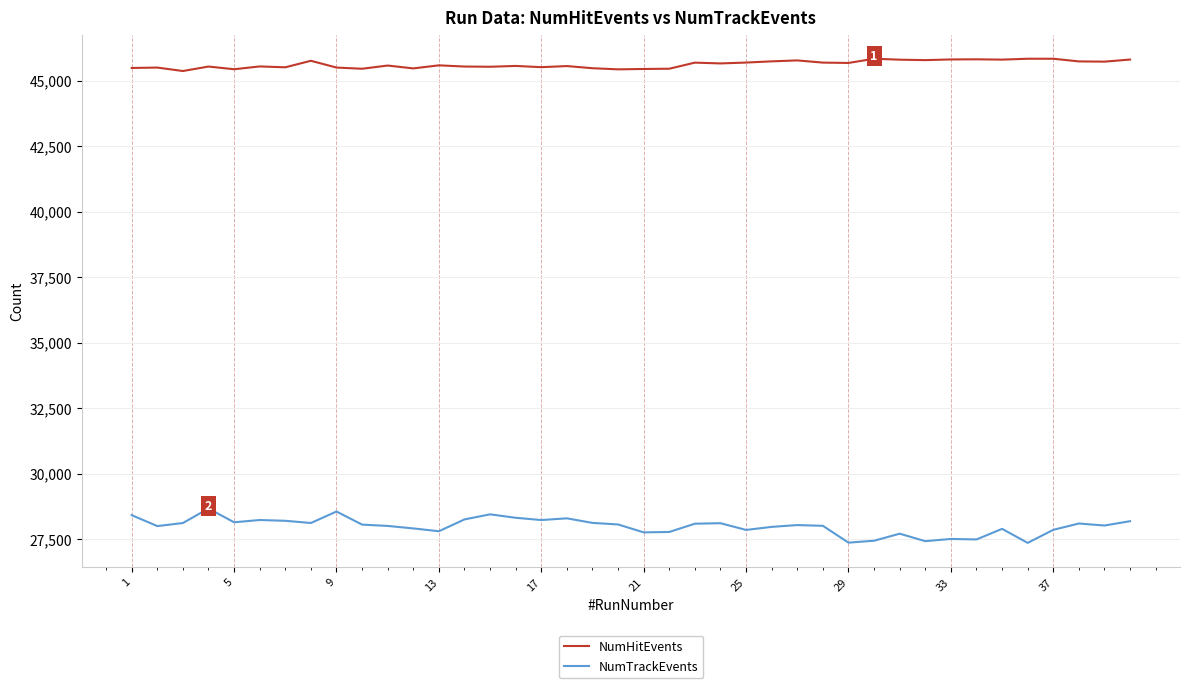

Which series has the widest spread of values?

NumTrackEvents